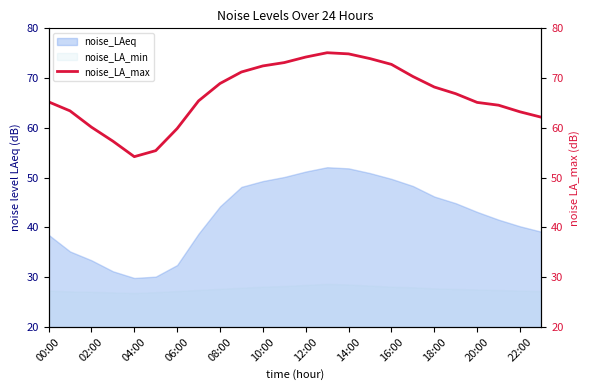

True or false: noise_LA_min and noise_LAeq intersect in this chart.

False